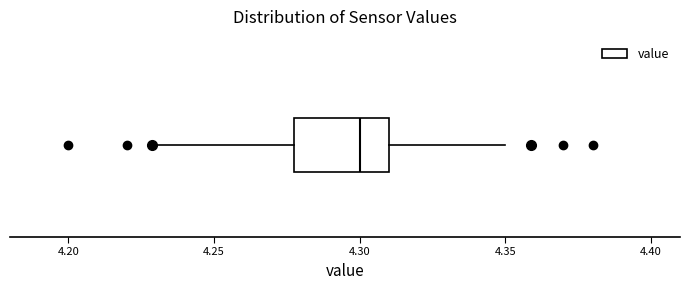

Where is the left edge of the box on the x-axis? The values are not printed on the chart, so give them approximately, as read against the axis.

4.28